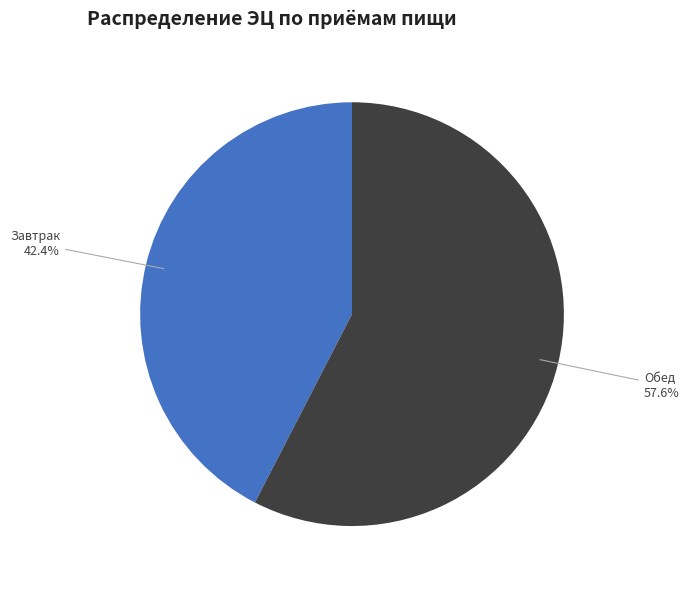

Is there any slice that represents more than half of the pie?

Yes